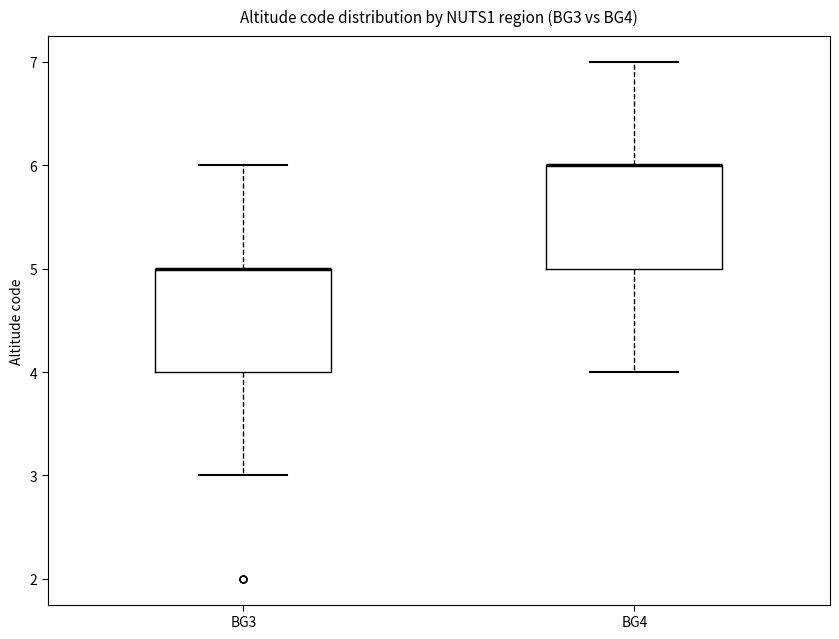

Where does the lower whisker of the box for BG4 end on the y-axis? The values are not printed on the chart, so give them approximately, as read against the axis.

4